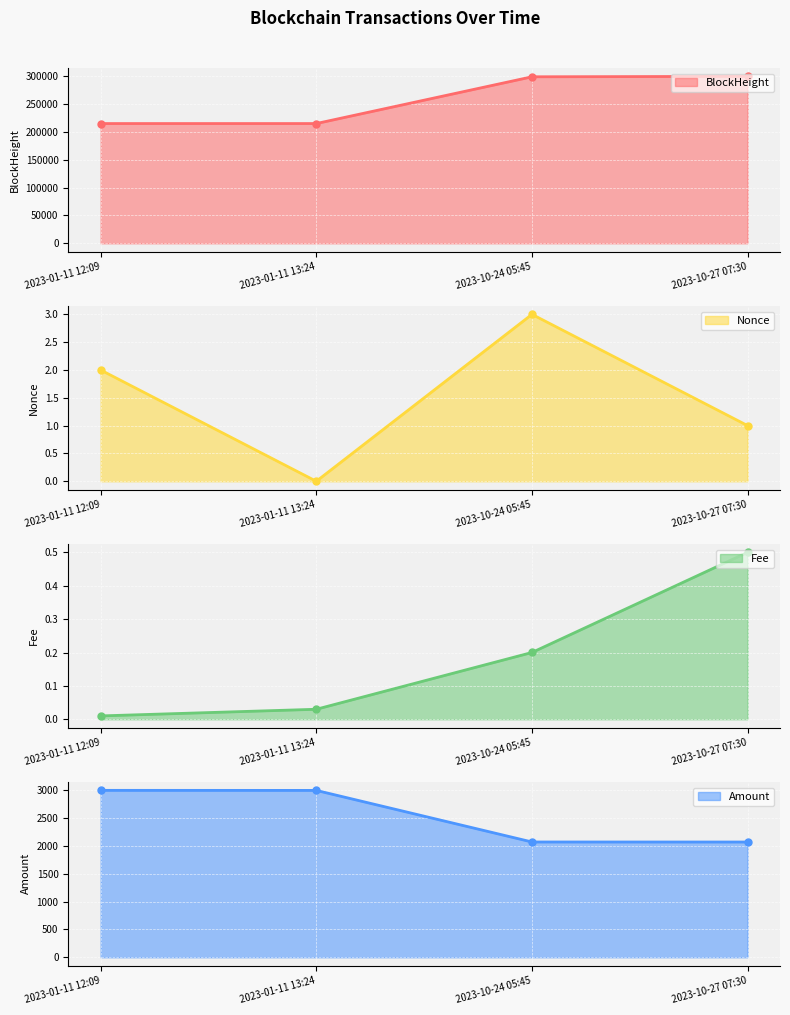

Reading left to right, list all the values displayed in this chart.

BlockHeight: 2023-01-11 12:09=215263.0	2023-01-11 13:24=215277.0	2023-10-24 05:45=299355.0	2023-10-27 07:30=300147.0
Nonce: 2023-01-11 12:09=2.0	2023-01-11 13:24=0.0	2023-10-24 05:45=3.0	2023-10-27 07:30=1.0
Fee: 2023-01-11 12:09=0.0	2023-01-11 13:24=0.0	2023-10-24 05:45=0.2	2023-10-27 07:30=0.5
Amount: 2023-01-11 12:09=3000.0	2023-01-11 13:24=2999.0	2023-10-24 05:45=2072.0	2023-10-27 07:30=2071.5